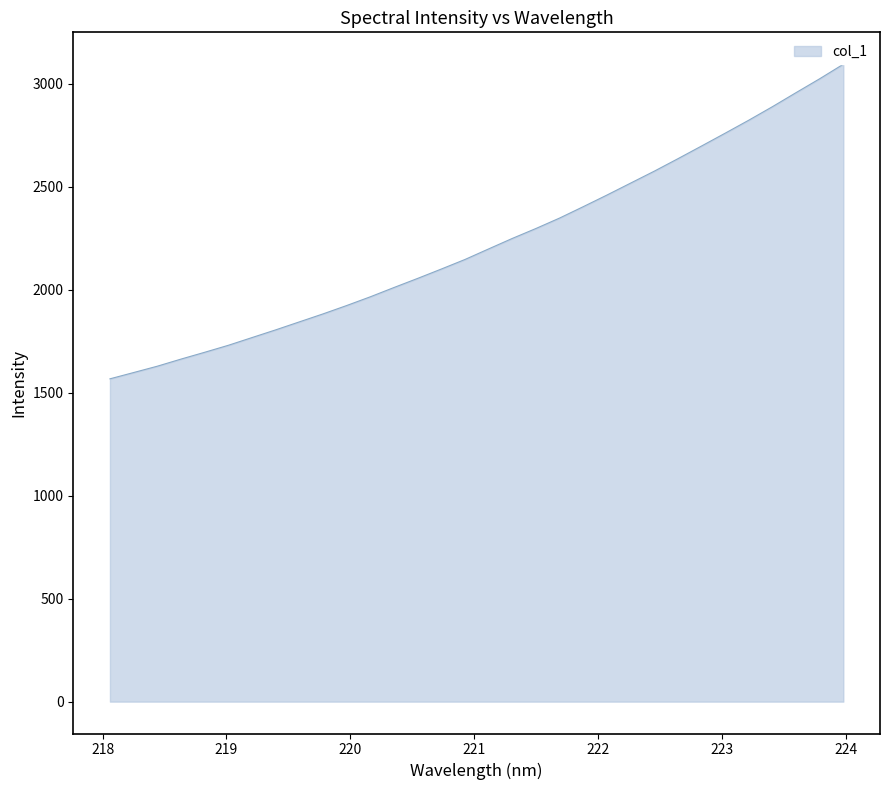

How many categories are shown in the chart?

32